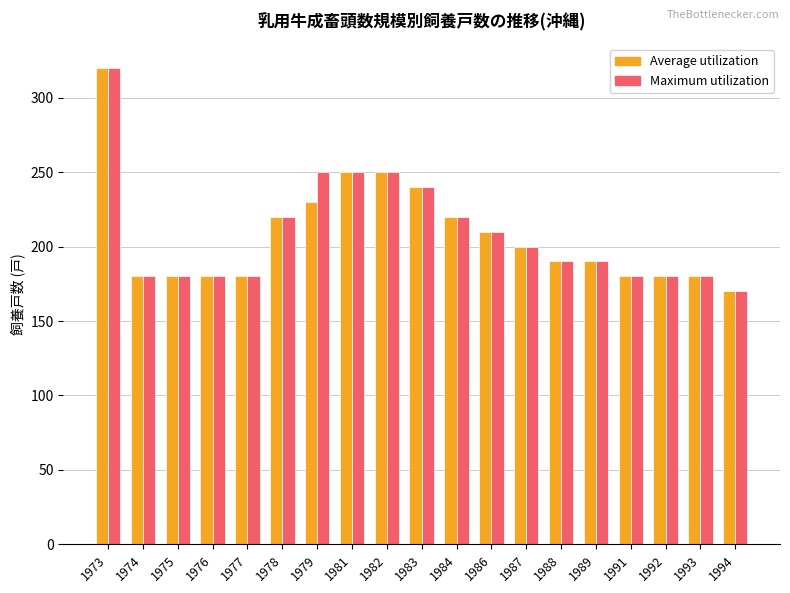

The value of Average utilization at 1994 is 170. True or false?

True